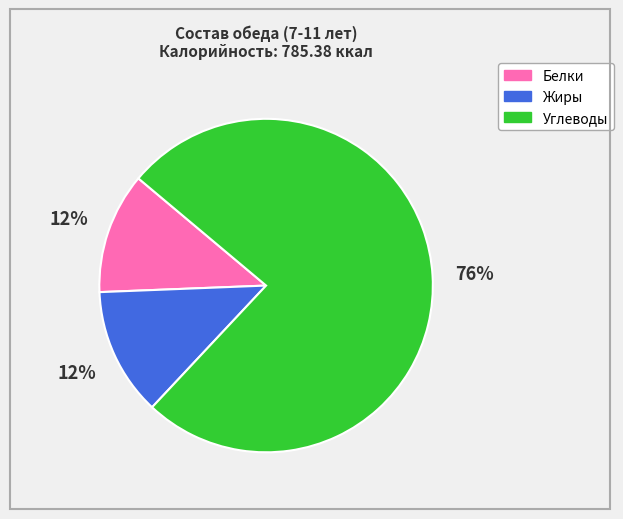

How many segments does this pie chart have?

3